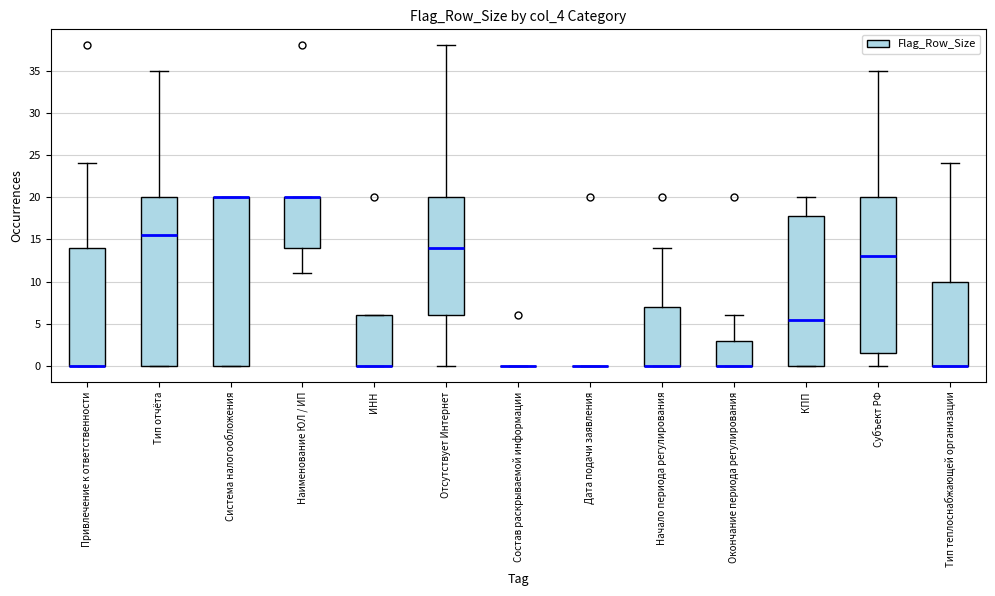

Reading left to right, read every box against the y-axis: the position of its median line, the range the box covers, and the ends of its whiskers. The values are not printed on the chart, so give them approximately, as read against the axis.

Привлечение к ответственности: median 0.0 (drawn on the box's lower edge), box 0.0 to 14.0, whiskers 0.0 to 24.0
Тип отчёта: median 15.5, box 0.0 to 20.0, whiskers 0.0 to 35.0
Система налогообложения: median 20.0 (drawn on the box's upper edge), box 0.0 to 20.0, whiskers 0.0 to 20.0
Наименование ЮЛ / ИП: median 20.0 (drawn on the box's upper edge), box 14.0 to 20.0, whiskers 11.0 to 20.0
ИНН: median 0.0 (drawn on the box's lower edge), box 0.0 to 6.0, whiskers 0.0 to 6.0
Отсутствует Интернет: median 14.0, box 6.0 to 20.0, whiskers 0.0 to 38.0
Состав раскрываемой информации: box collapsed to a line at 0.0, whiskers 0.0 to 0.0
Дата подачи заявления: box collapsed to a line at 0.0, whiskers 0.0 to 0.0
Начало периода регулирования: median 0.0 (drawn on the box's lower edge), box 0.0 to 7.0, whiskers 0.0 to 14.0
Окончание периода регулирования: median 0.0 (drawn on the box's lower edge), box 0.0 to 3.0, whiskers 0.0 to 6.0
КПП: median 5.5, box 0.0 to 18.0, whiskers 0.0 to 20.0
Субъект РФ: median 13.0, box 1.5 to 20.0, whiskers 0.0 to 35.0
Тип теплоснабжающей организации: median 0.0 (drawn on the box's lower edge), box 0.0 to 10.0, whiskers 0.0 to 24.0